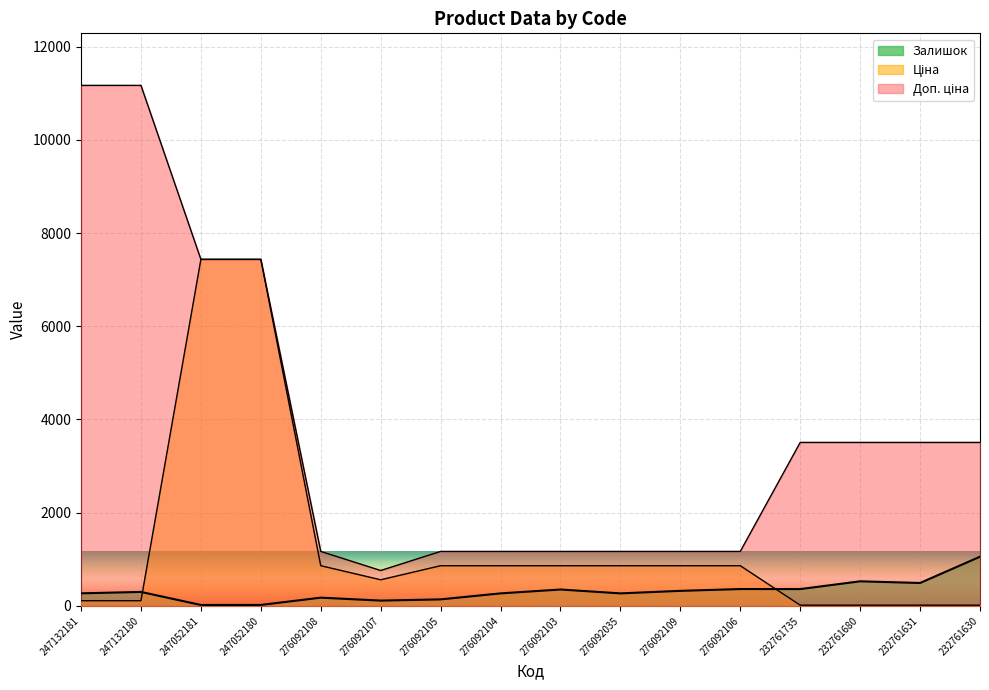

What is the sum of all Ціна values?

21758.7